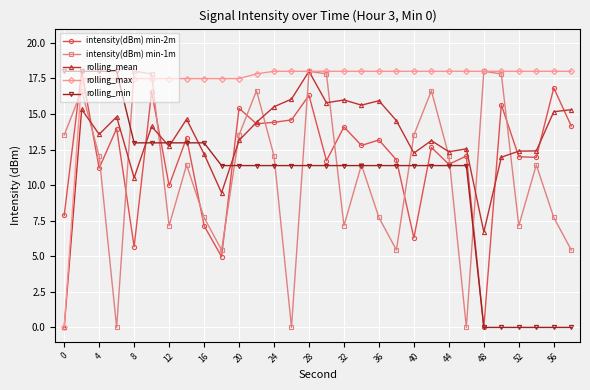

What is the maximum value shown in the chart?

18.0